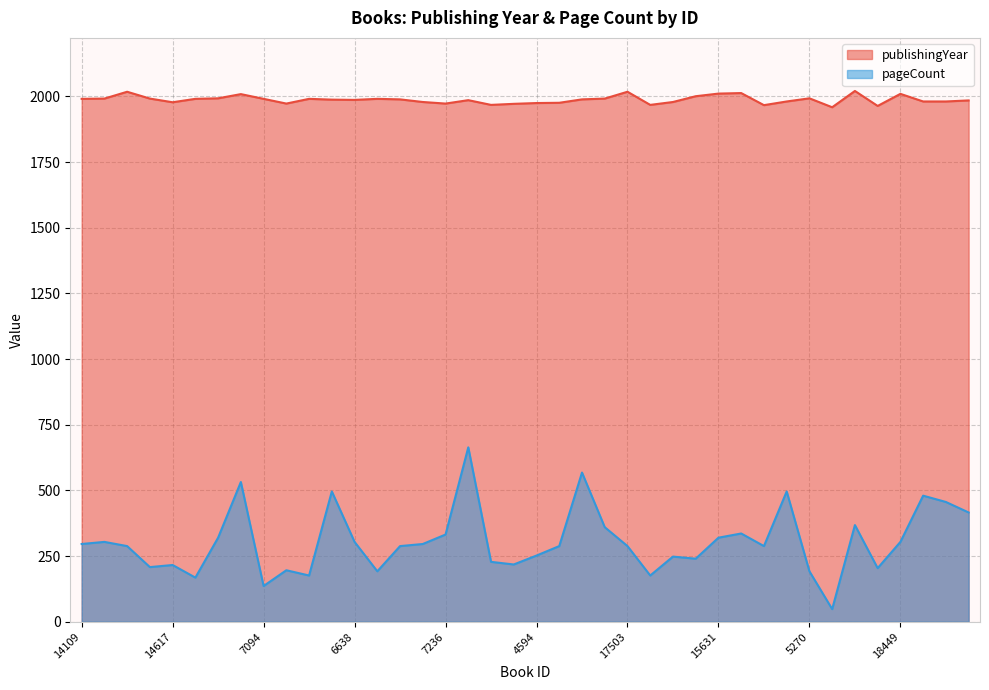

True or false: pageCount and publishingYear cross at least once.

False